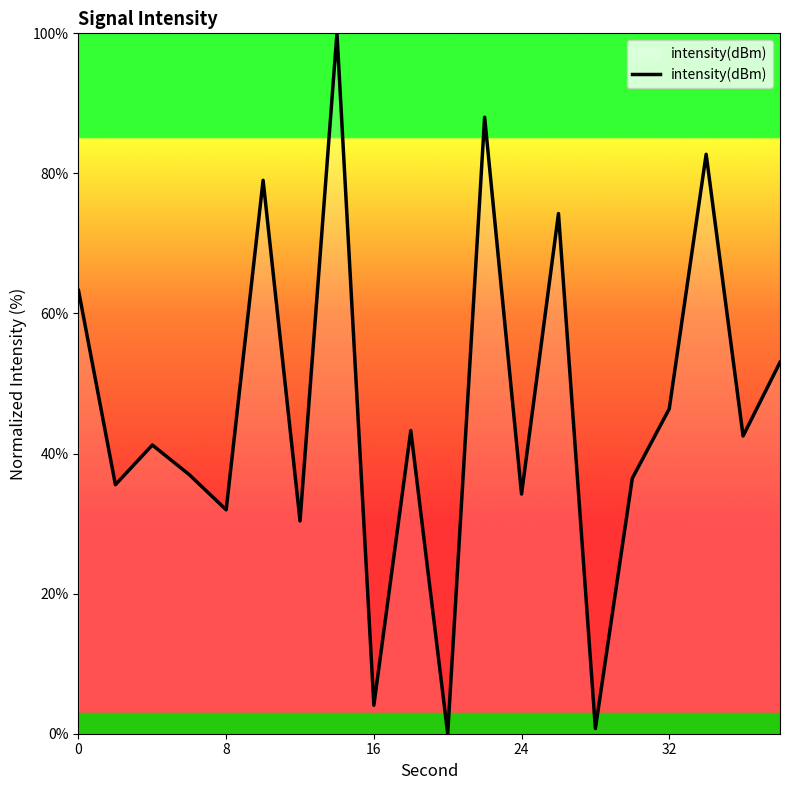

Is this an area chart (filled region under the line)?

No